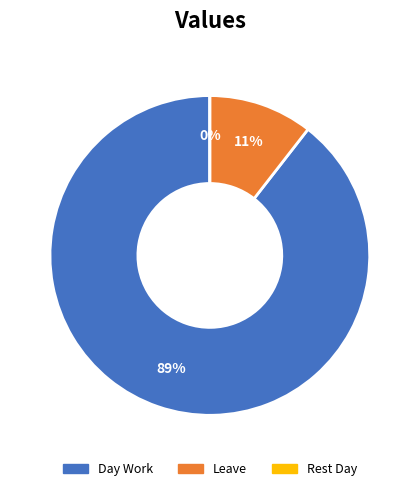

Which slice is the smallest?

Rest Day